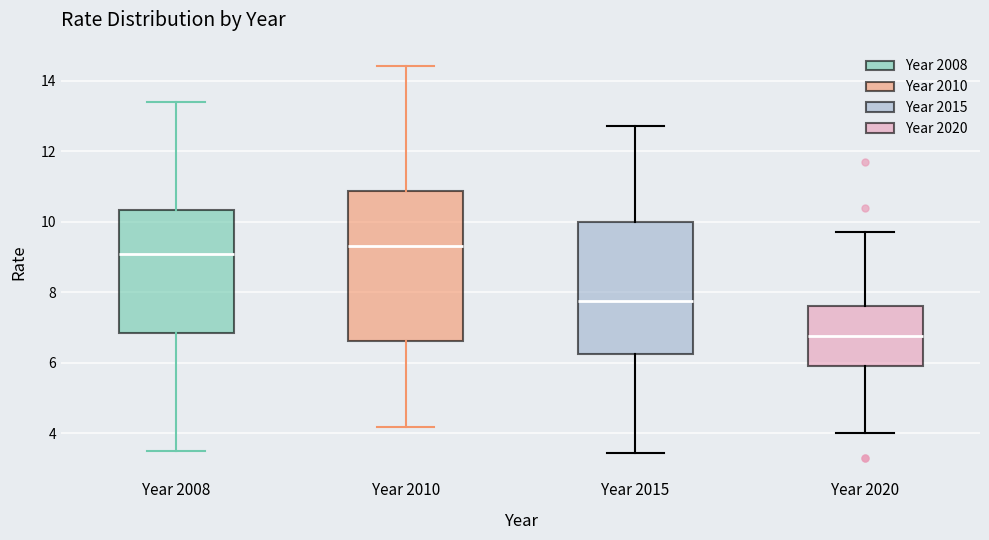

Which box has the highest median line?

Year 2010